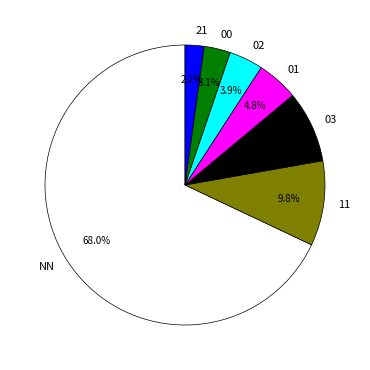

To the nearest percent, what portion does 21 represent?

2%